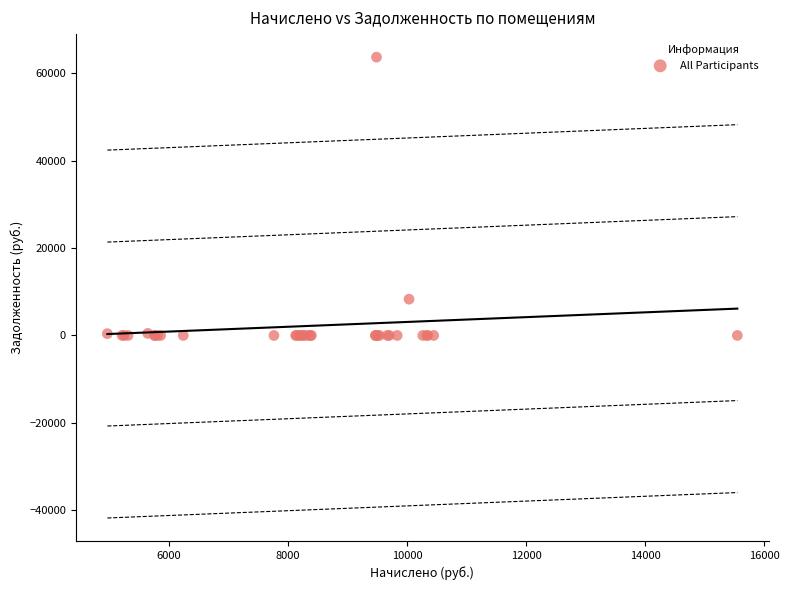

What Y value in the scatter plot is closest to 31841?

8302.2